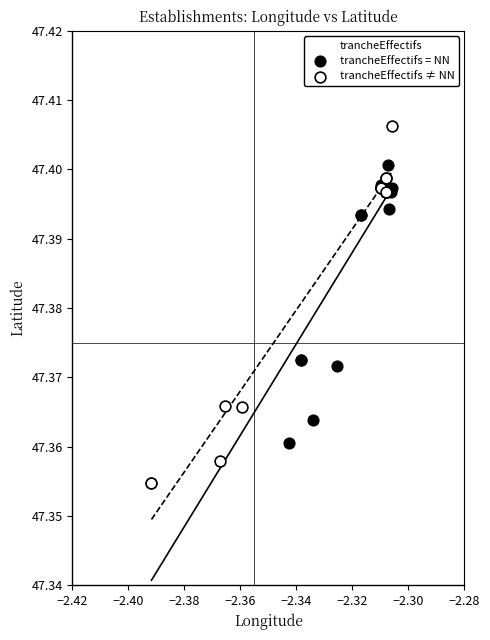

Which series reaches the maximum Y coordinate?

trancheEffectifs ≠ NN